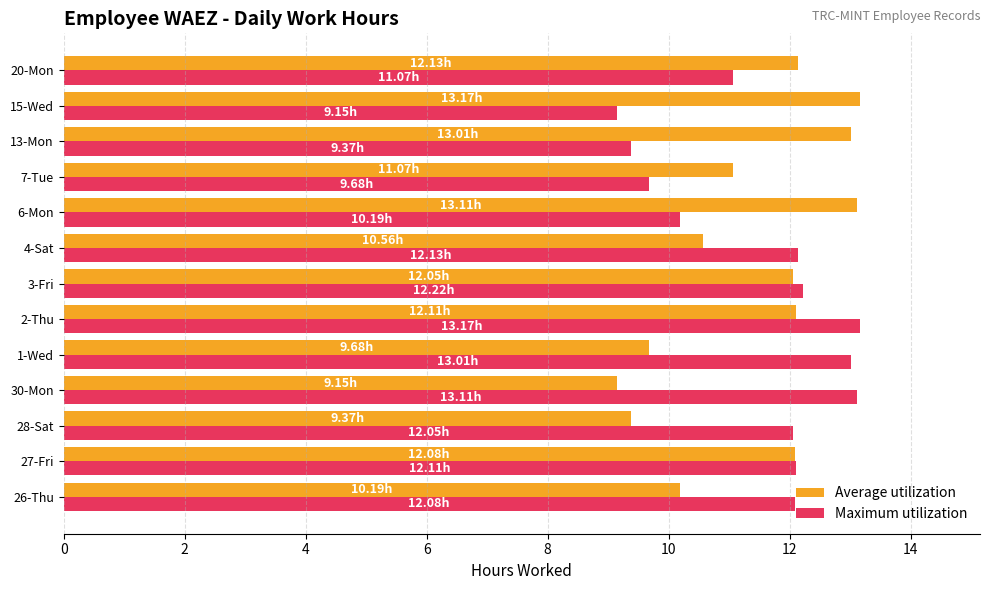

Rank the series at 20-Mon from highest to lowest value.

Average utilization, Maximum utilization